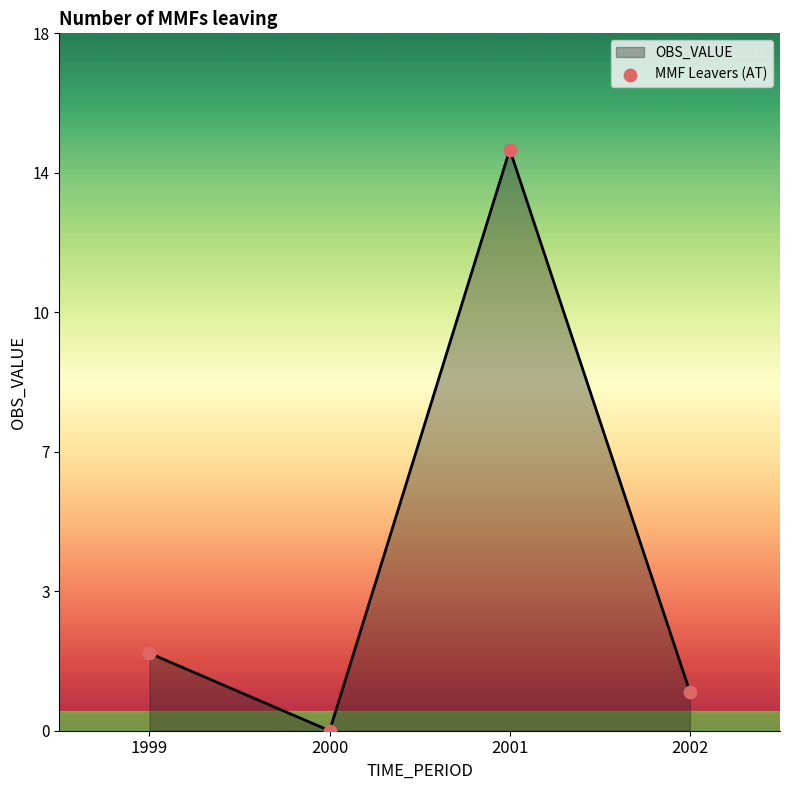

Approximately how many times larger is the value at 2001 compared to 1999?

7.5